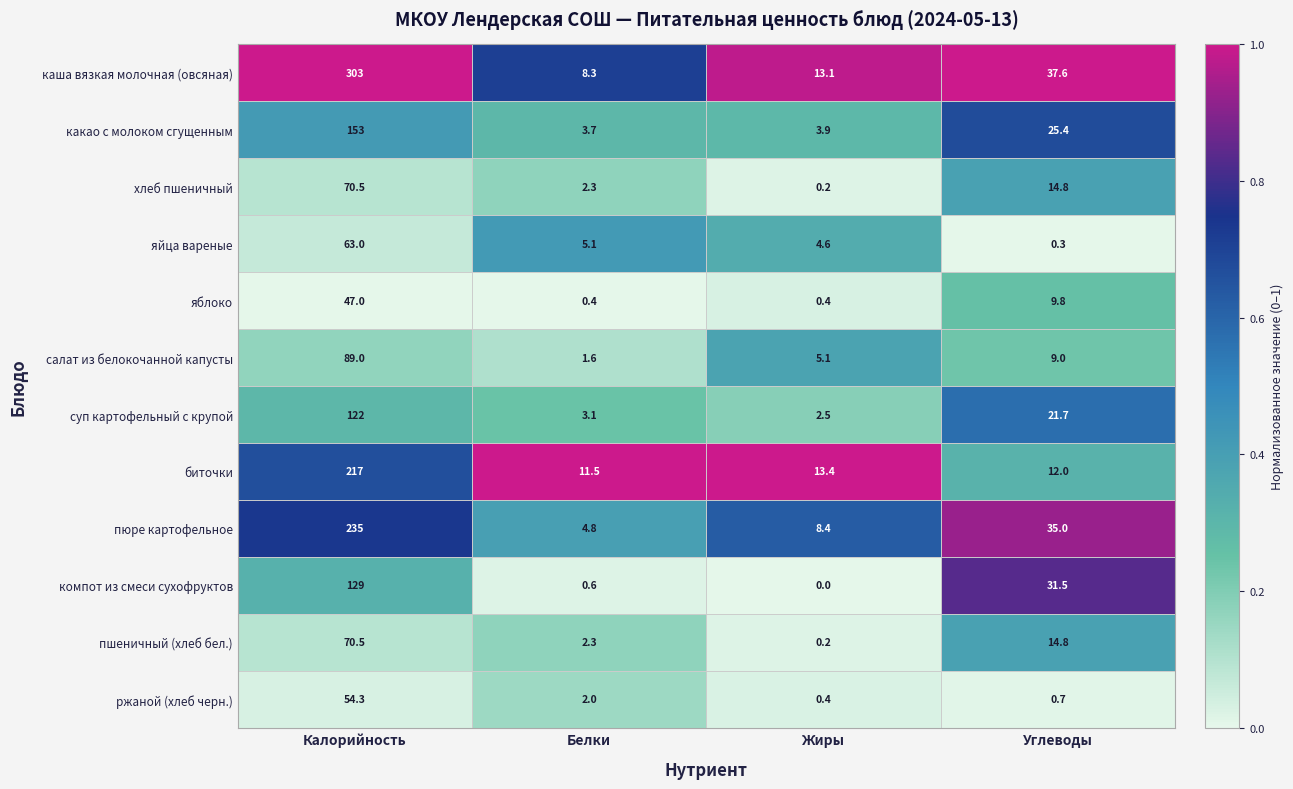

The value of пюре картофельное at Калорийность is 235.0. True or false?

True